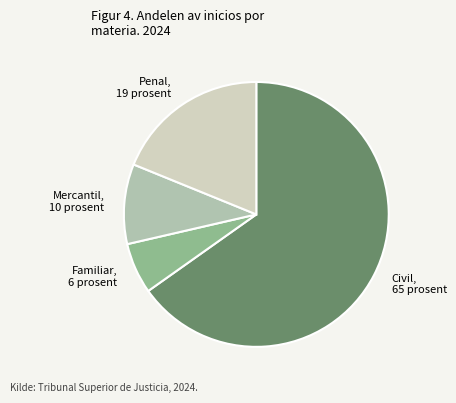

Which category has the smallest portion of the pie?

Familiar